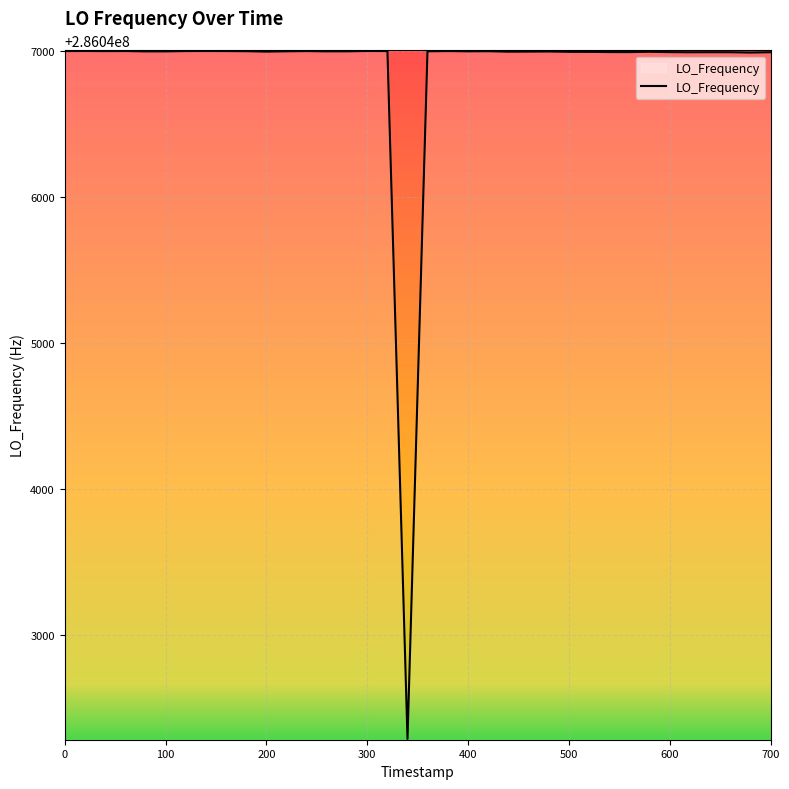

What is the greatest value displayed?

286046999.6